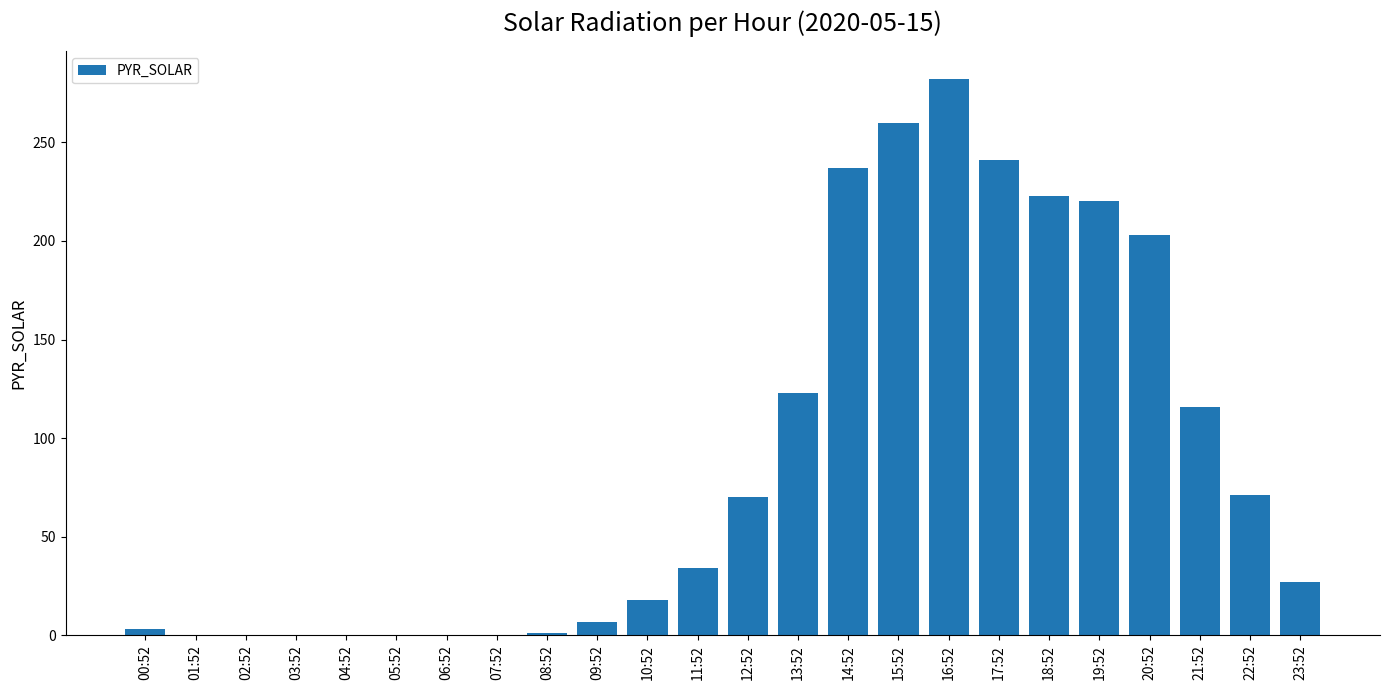

At which category does the chart reach its peak across all series?

16:52